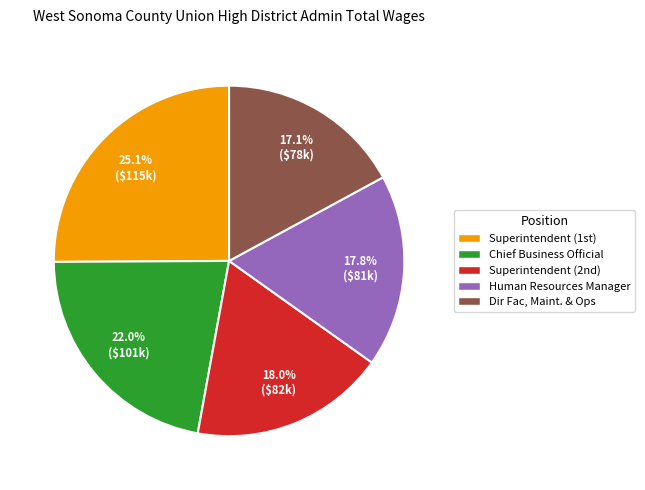

What is the smallest slice in the pie chart?

Dir Fac, Maint. & Ops